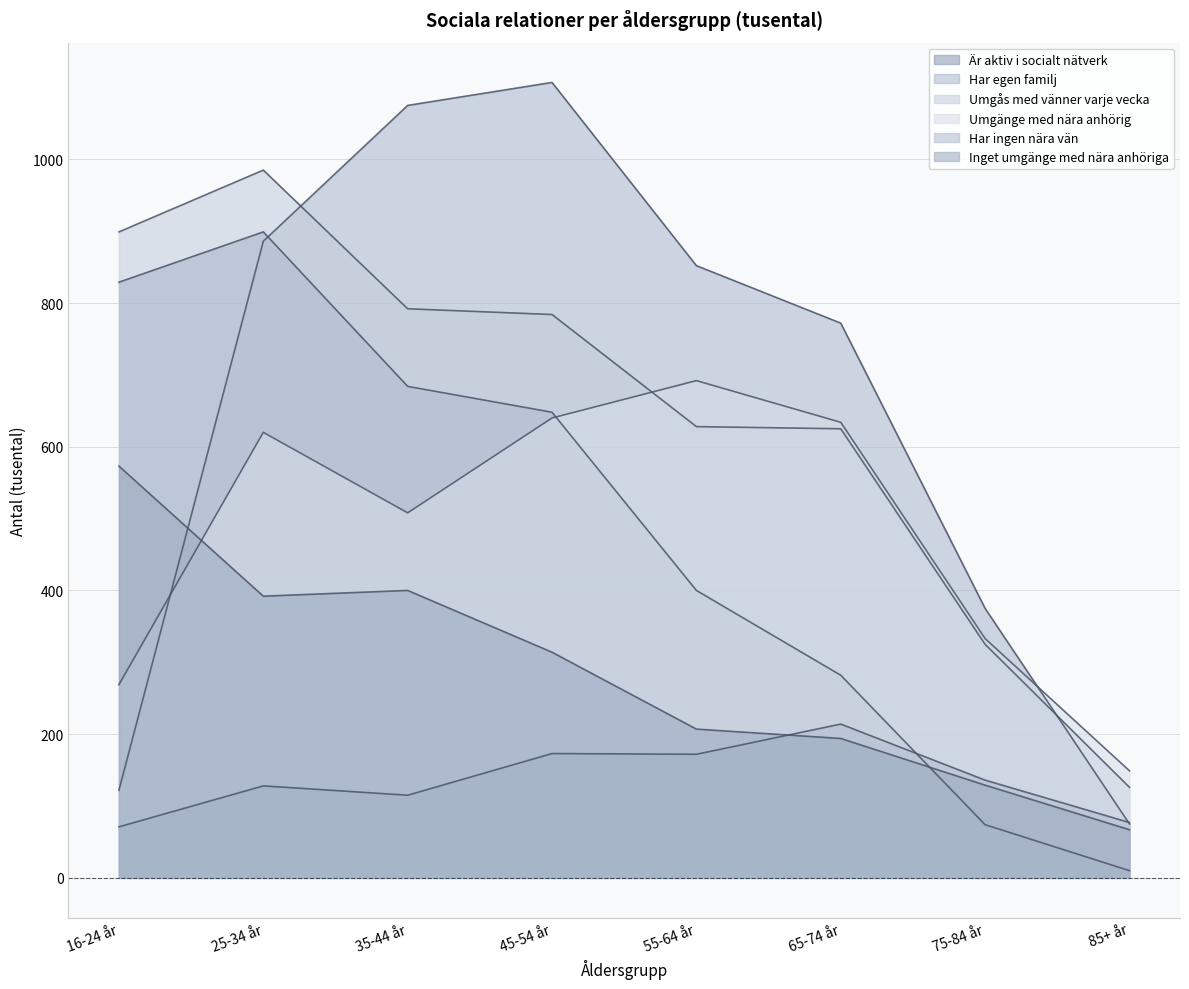

The value of Är aktiv i socialt nätverk at 35-44 år is 462. True or false?

False